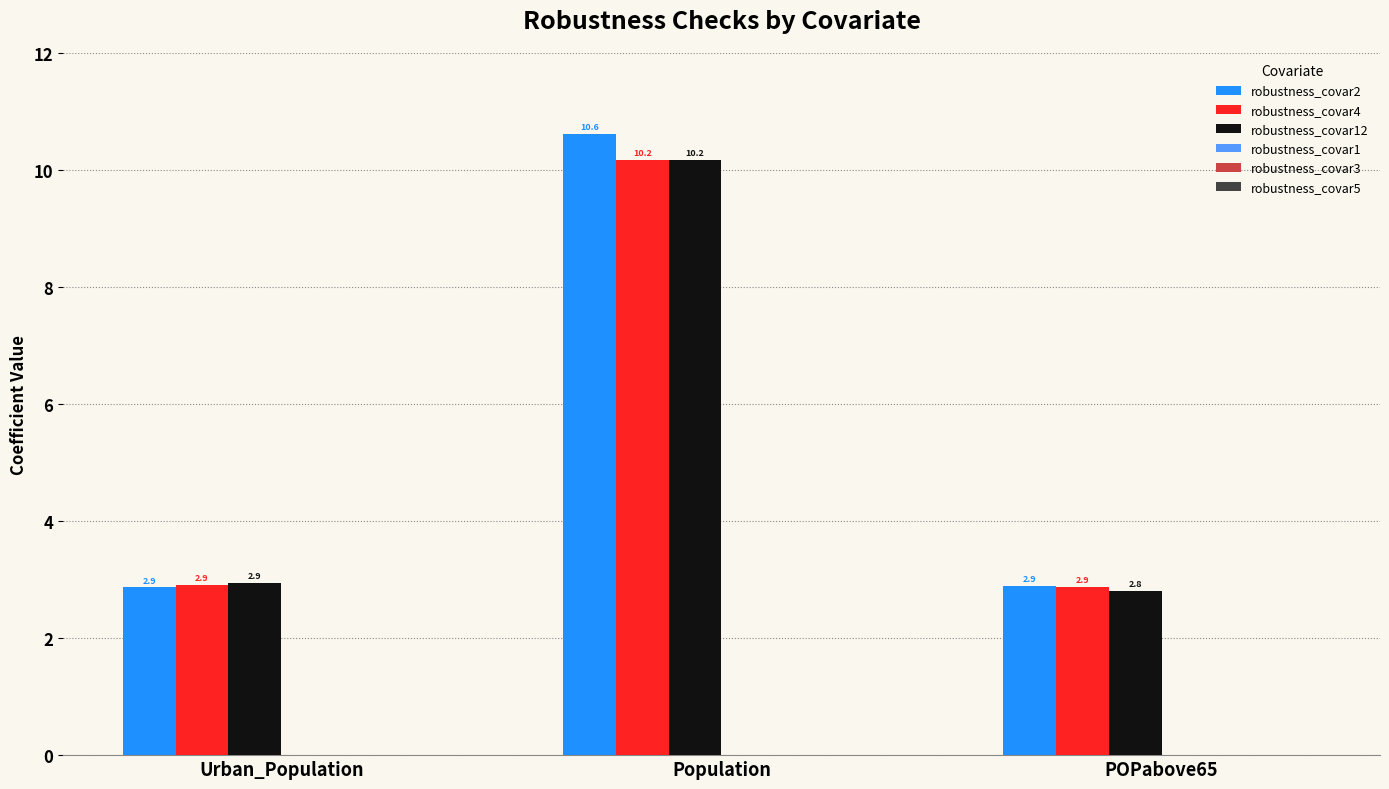

Reading right to left, extract all data points from this chart.

robustness_covar2: POPabove65=2.9	Population=10.6	Urban_Population=2.9
robustness_covar4: POPabove65=2.9	Population=10.2	Urban_Population=2.9
robustness_covar12: POPabove65=2.8	Population=10.2	Urban_Population=2.9